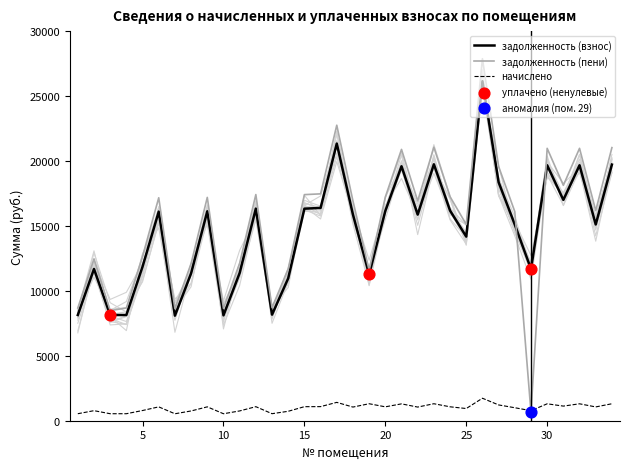

What is the total value across all series at 18?

33842.9